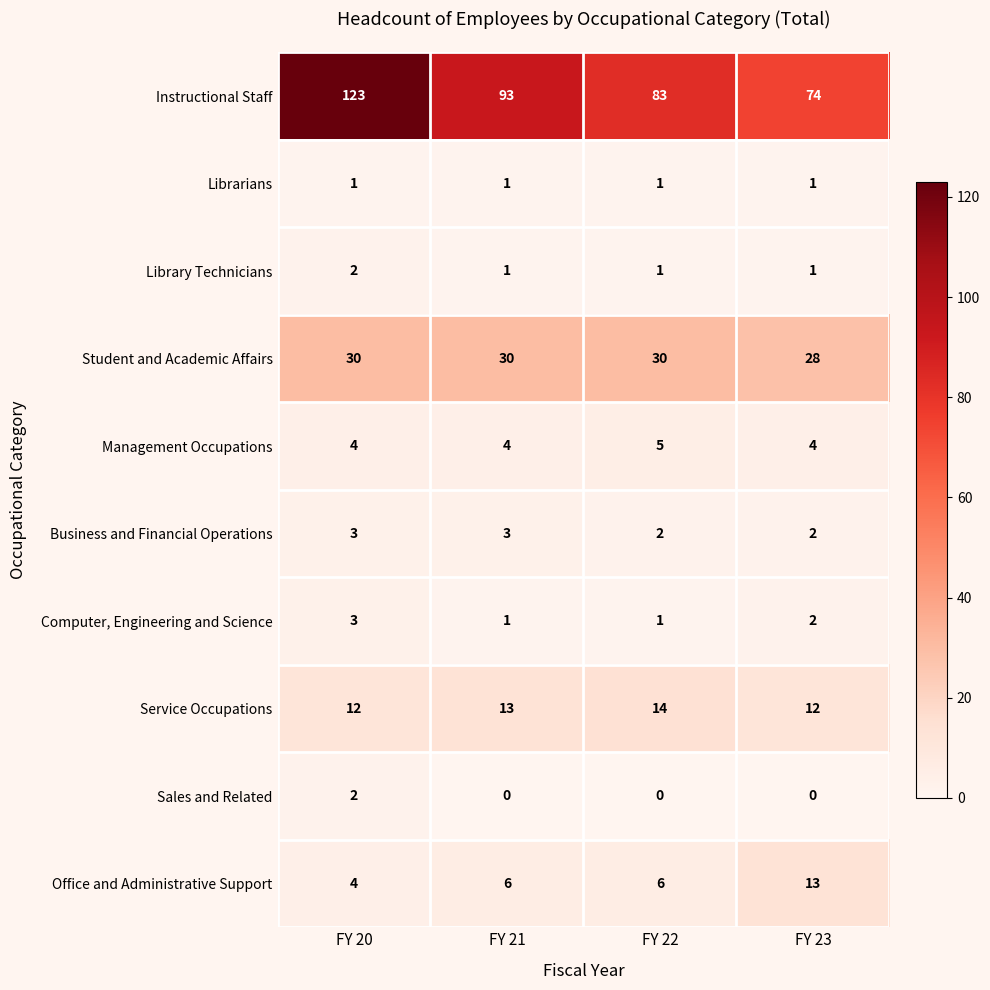

Which series has the widest spread of values?

Instructional Staff